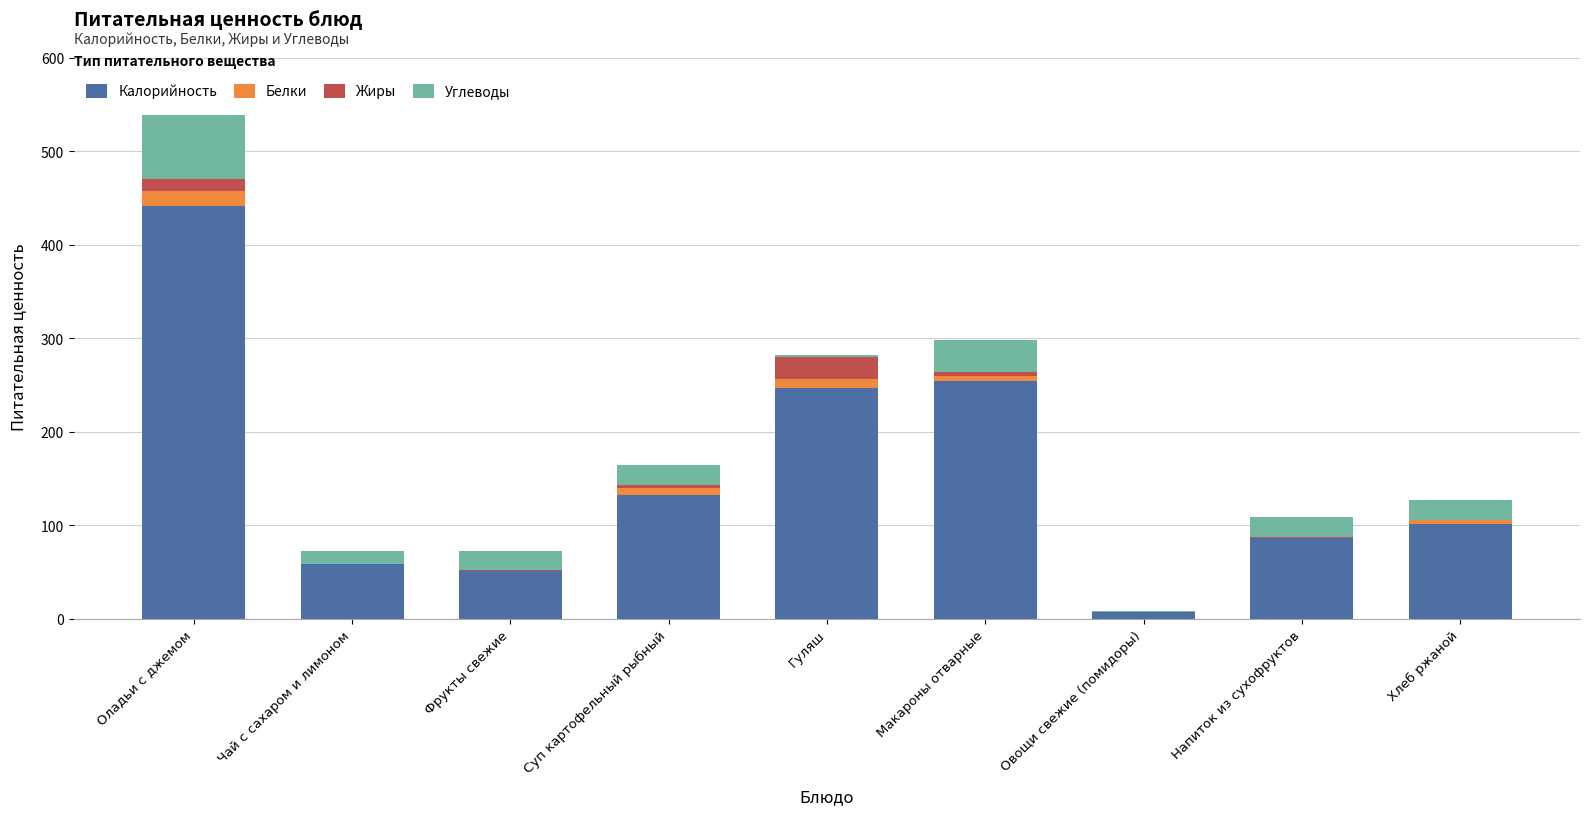

What is the difference between the Калорийность values at Фрукты свежие and Макароны отварные?

203.0